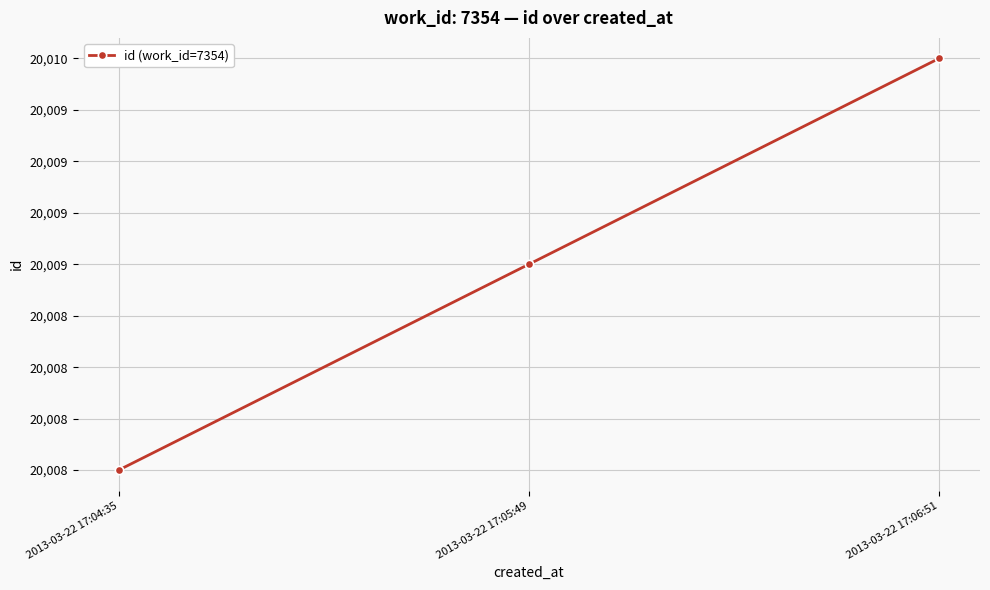

What is the difference between the second highest and minimum values?

1